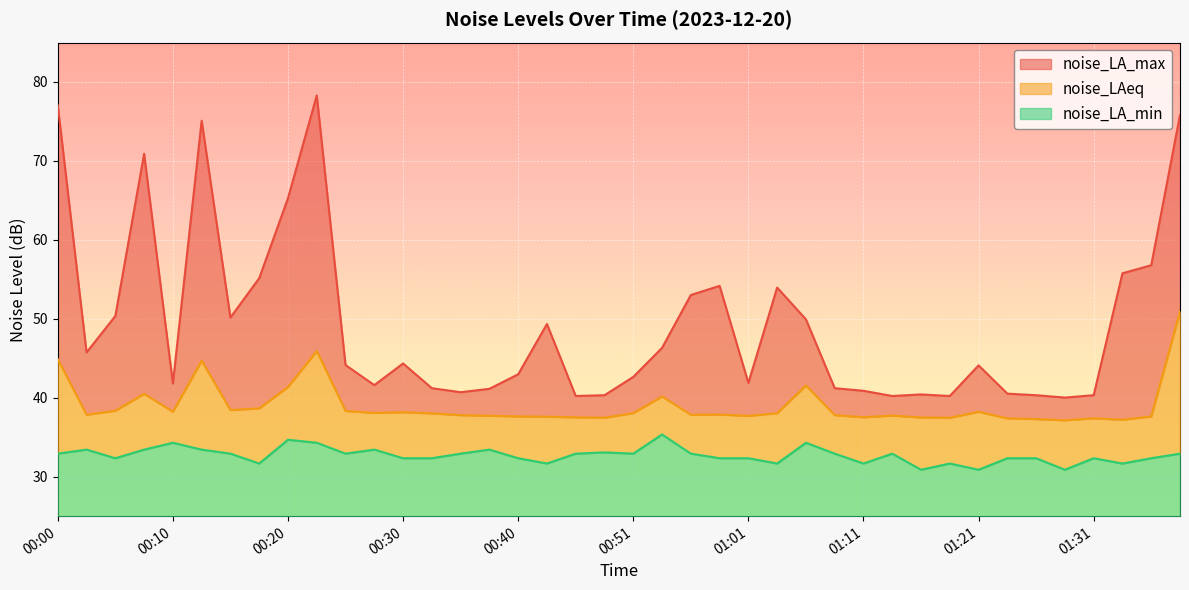

In noise_LA_min, how many points are higher than both neighbors (excluding endpoints)?

11